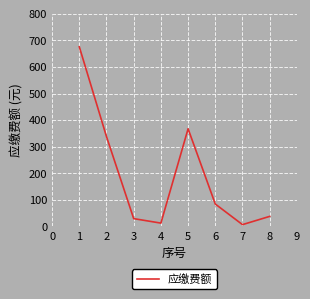

What is the difference between the maximum and second lowest values?

663.2